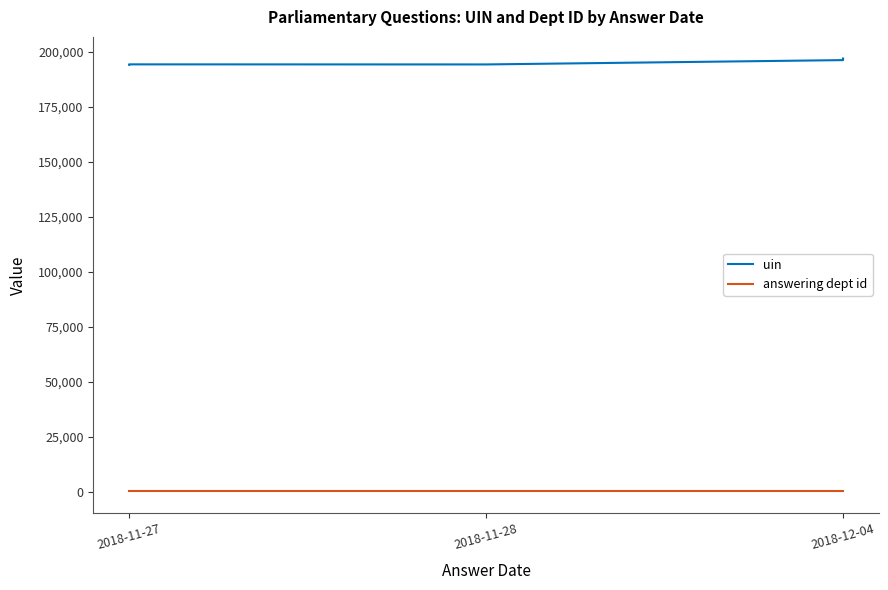

What is the average value of the answering dept id series?

203